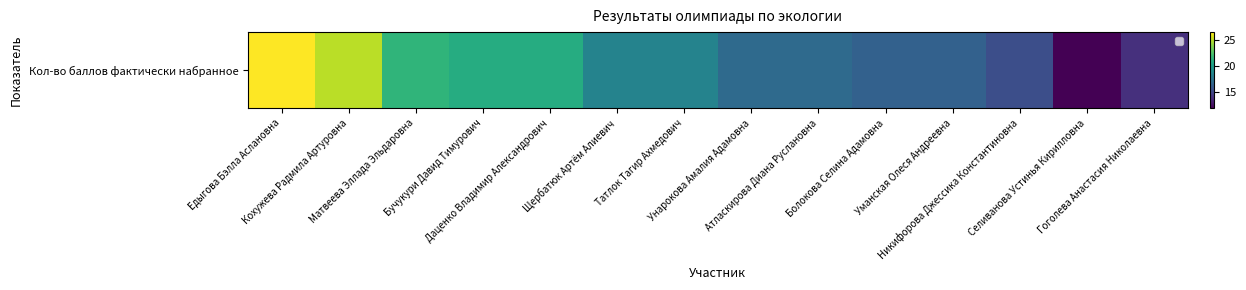

True or false: the data shows 14.0 at Гоголева Анастасия Николаевна.

True